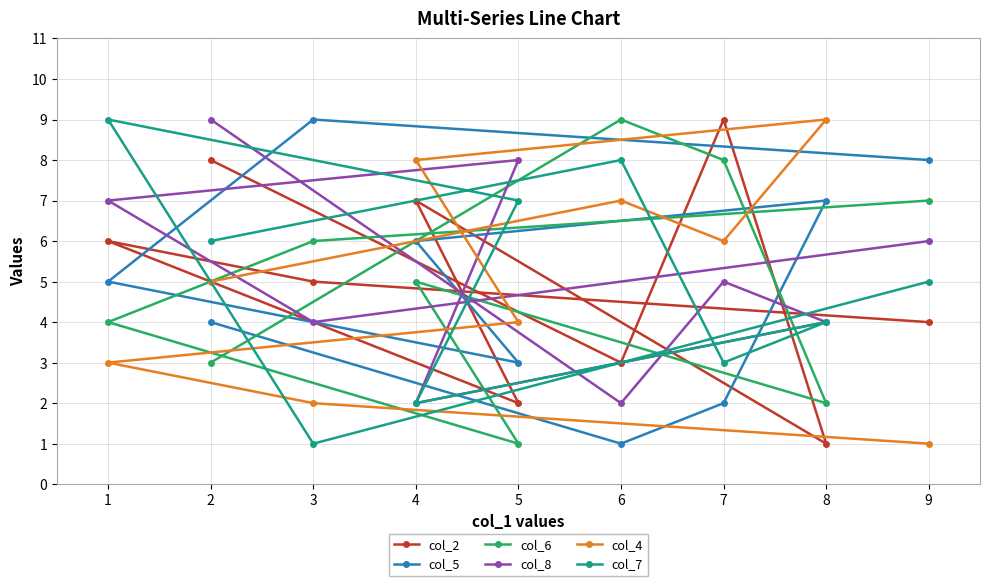

Which series has the largest total across all categories?

col_8